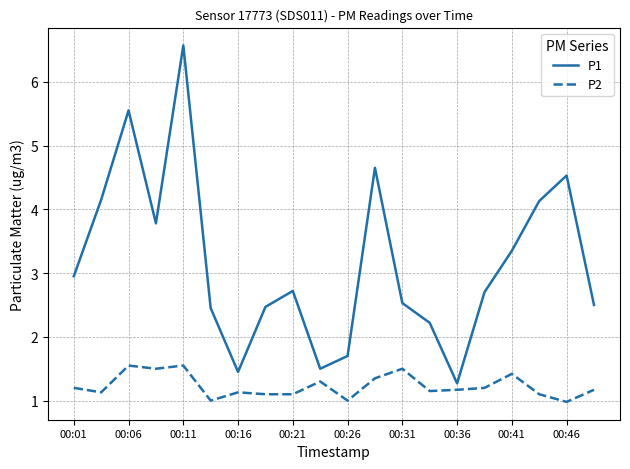

What are all the series names shown in the legend?

P1, P2